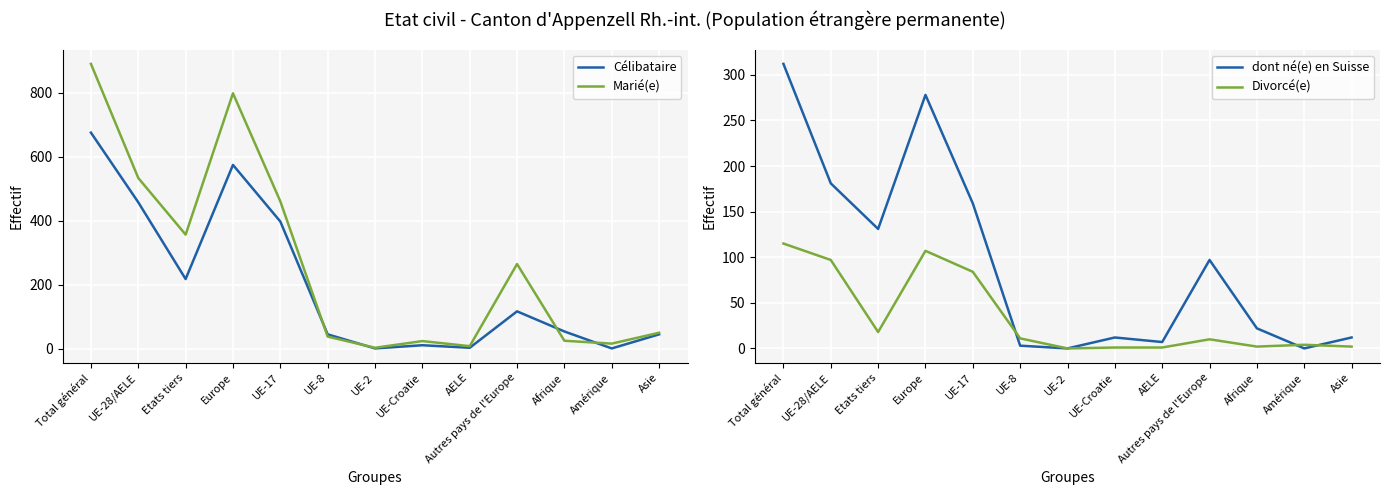

What is the spread (max minus min) of values at Autres pays de l'Europe?

255